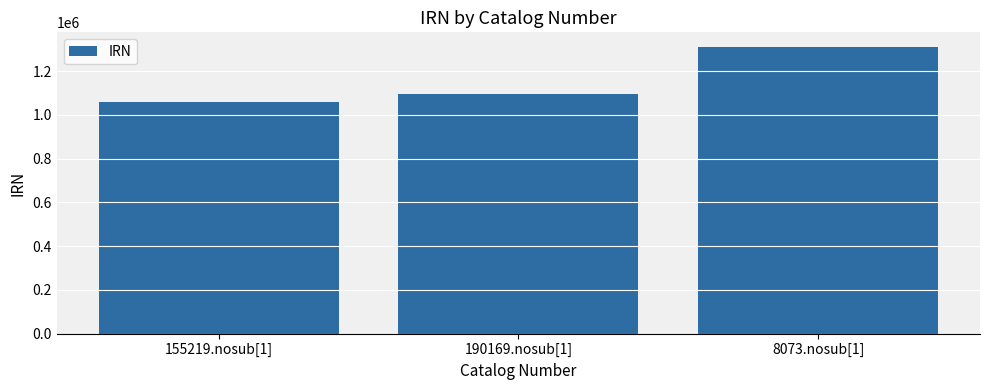

True or false: the data shows 1311784 at 8073.nosub[1].

True